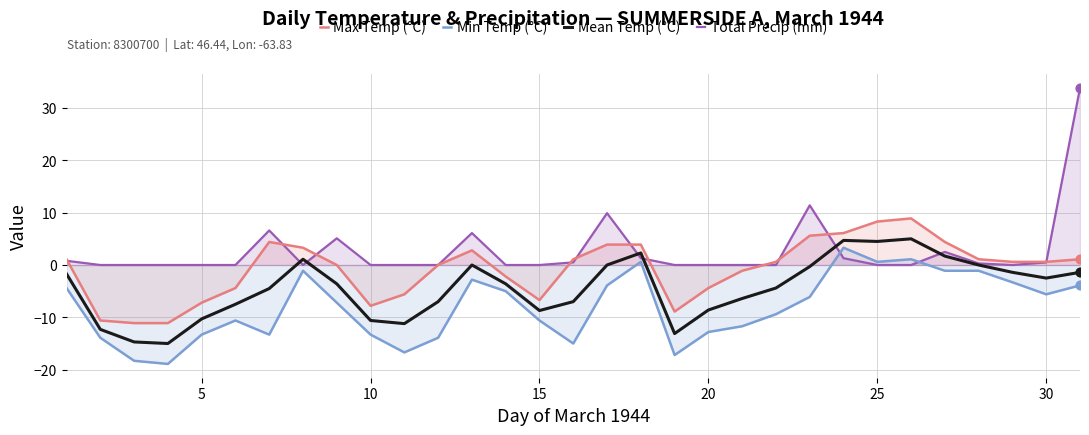

Which series has the largest total across all categories?

Total Precip (mm)